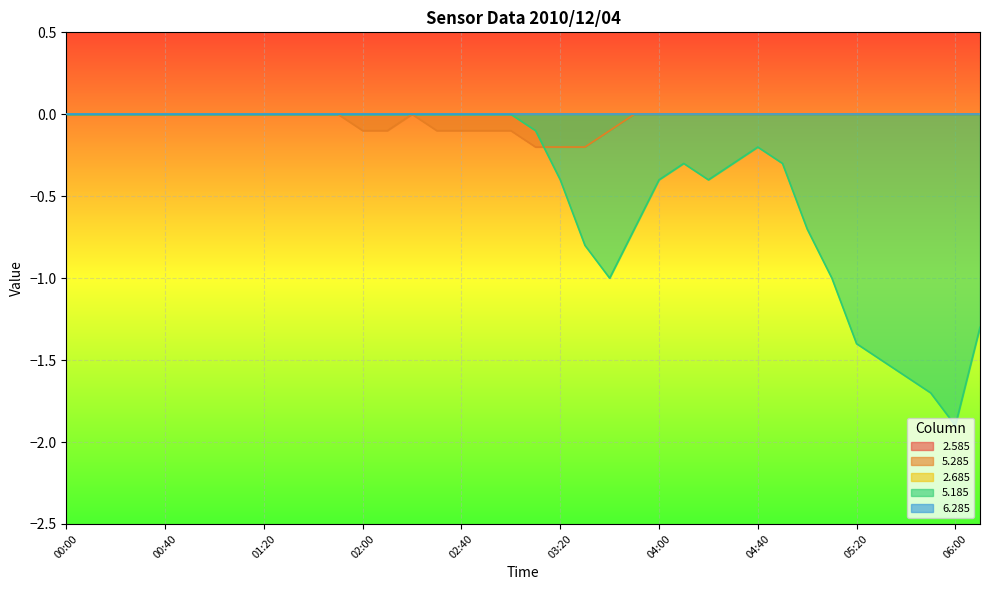

What are all the series names shown in the legend?

2.585, 5.285, 2.685, 5.185, 6.285